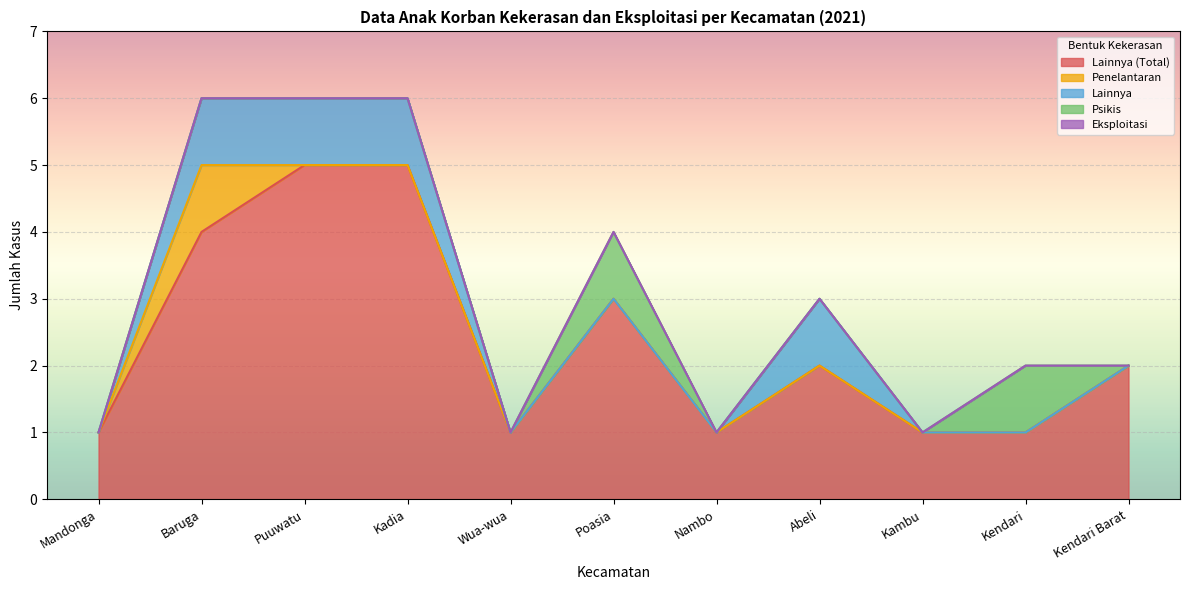

What is the label of the 1st point from the right?

Kendari Barat